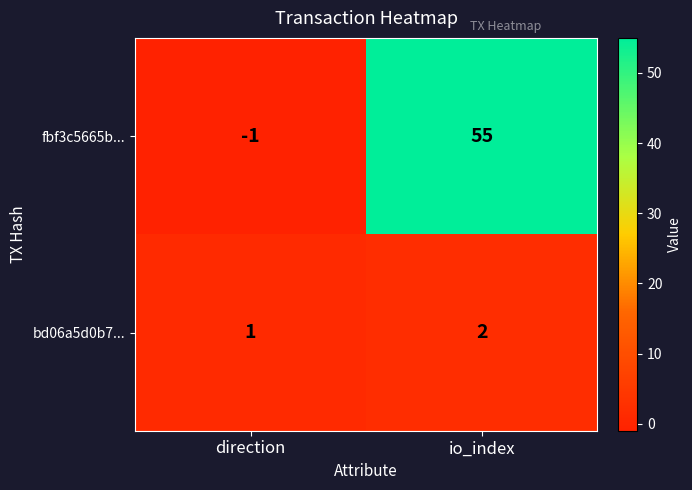

At io_index, list the series in order from largest to smallest.

fbf3c5665b..., bd06a5d0b7...